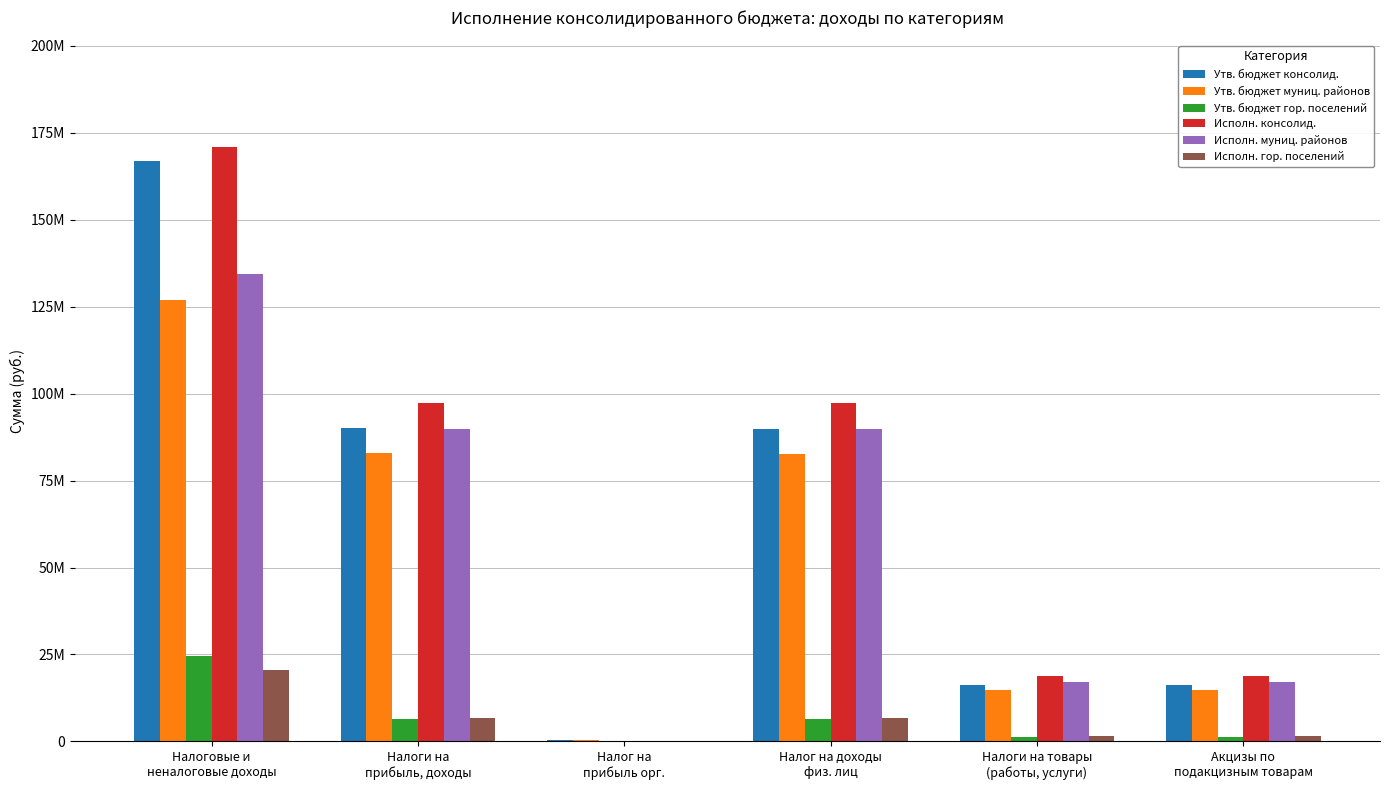

Between Налог на
прибыль орг. and Акцизы по
подакцизным товарам, which is larger?

Акцизы по
подакцизным товарам